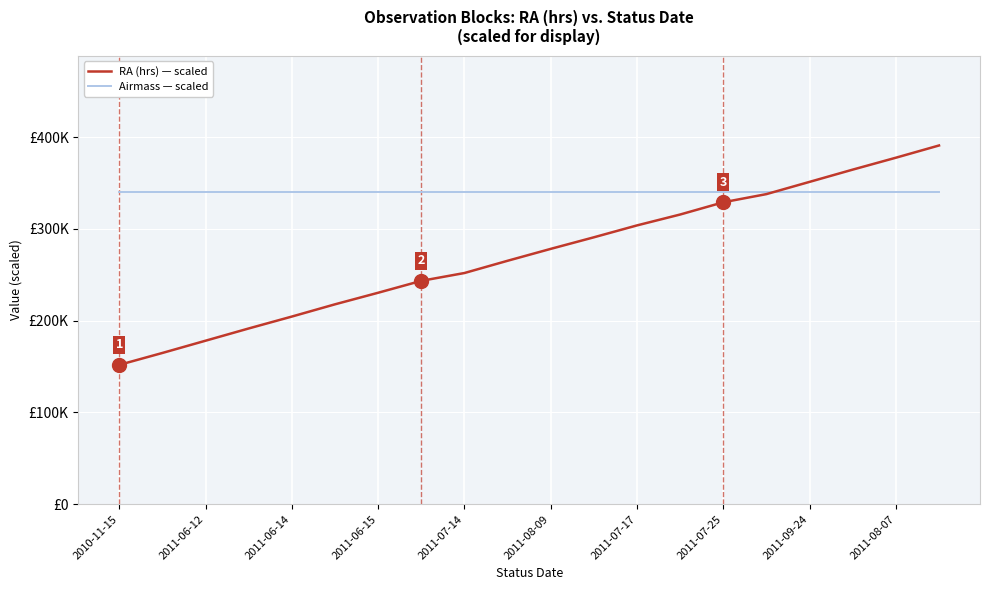

Does the chart display data point markers on the line(s)?

No